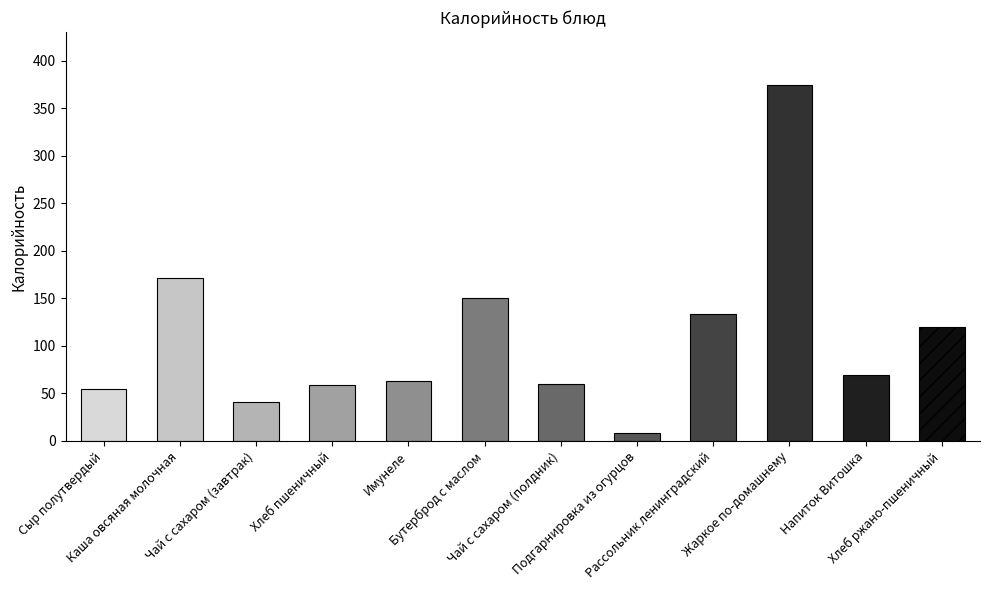

Between Хлеб ржано-пшеничный and Имунеле, which is larger?

Хлеб ржано-пшеничный